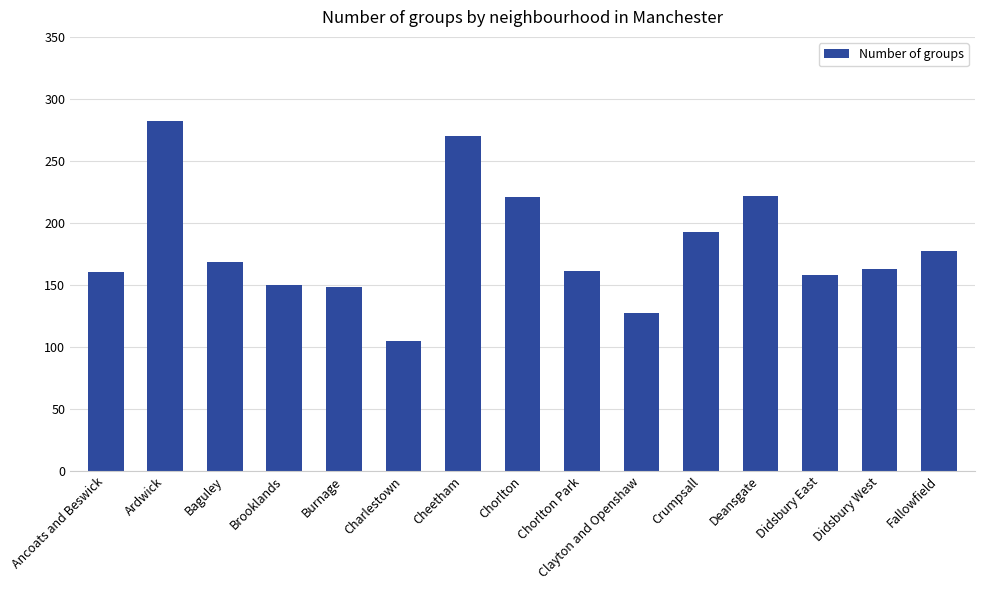

Between Ancoats and Beswick and Burnage, which is larger?

Ancoats and Beswick